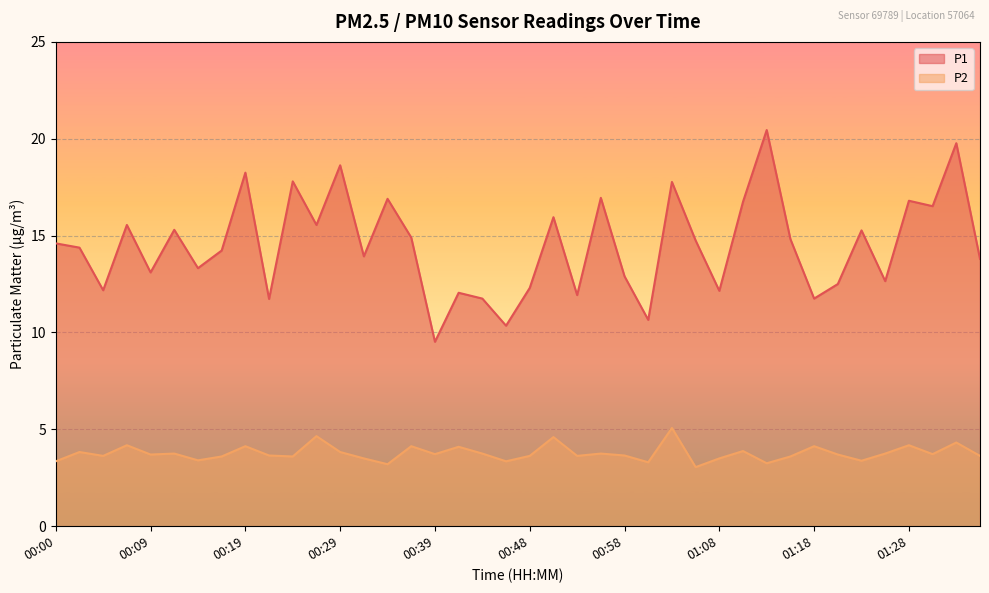

True or false: P1 has more than 1 interior local peaks.

True